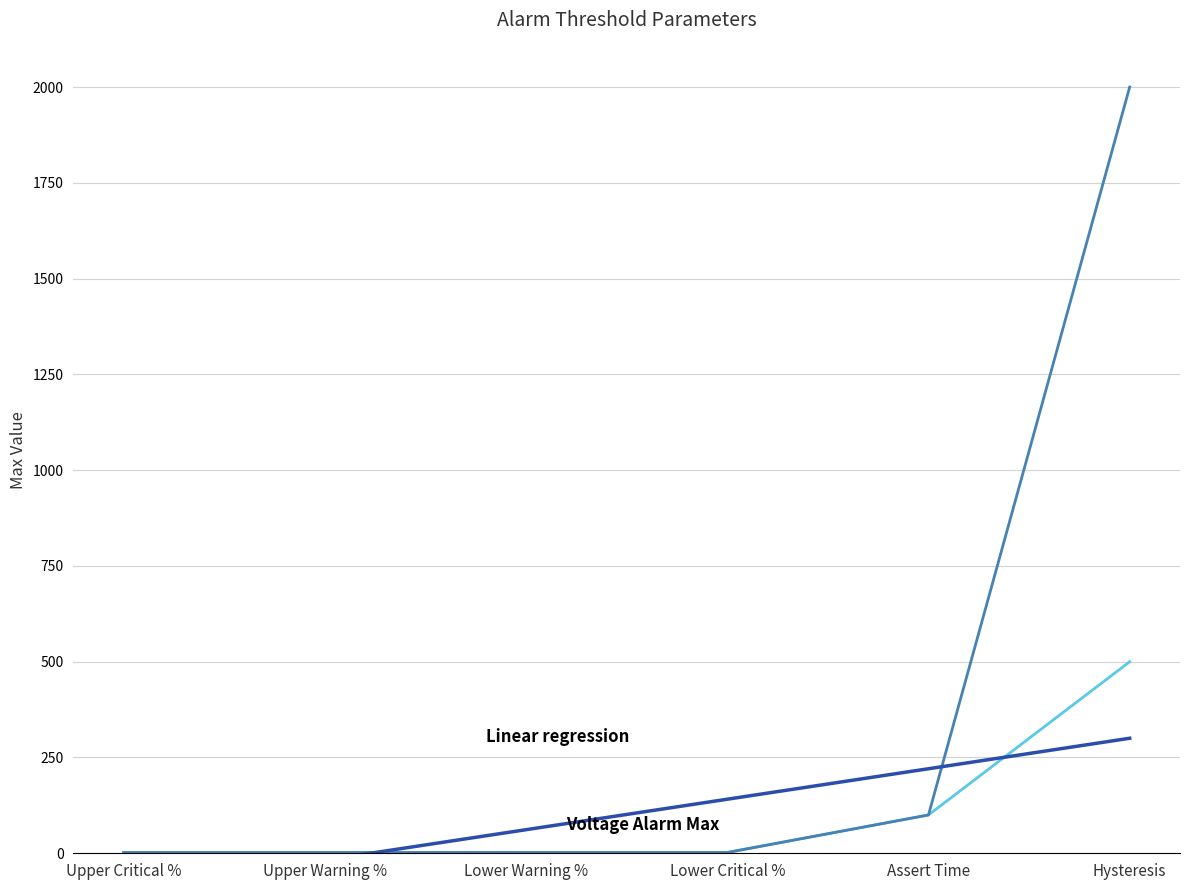

Which category has the highest value in the Current Alarm Max series?

Hysteresis